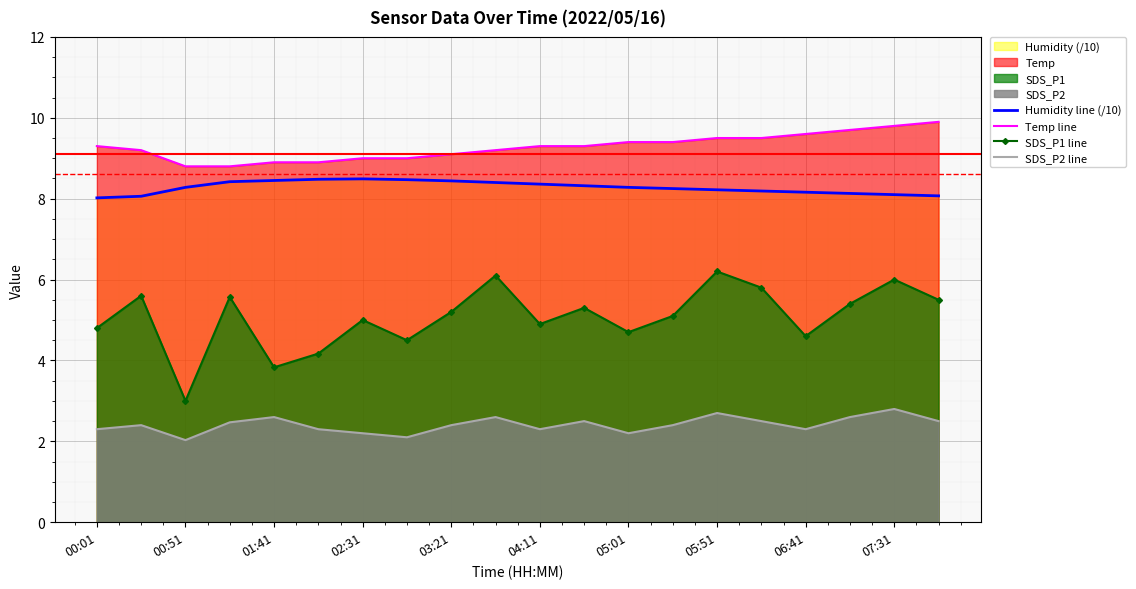

True or false: Temp line and Humidity line (/10) cross at least once.

False